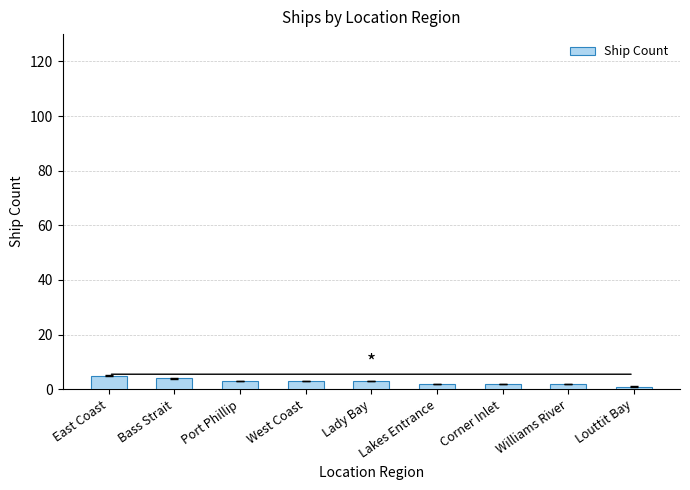

Approximately how many times larger is the value at Bass Strait compared to Lady Bay?

1.3